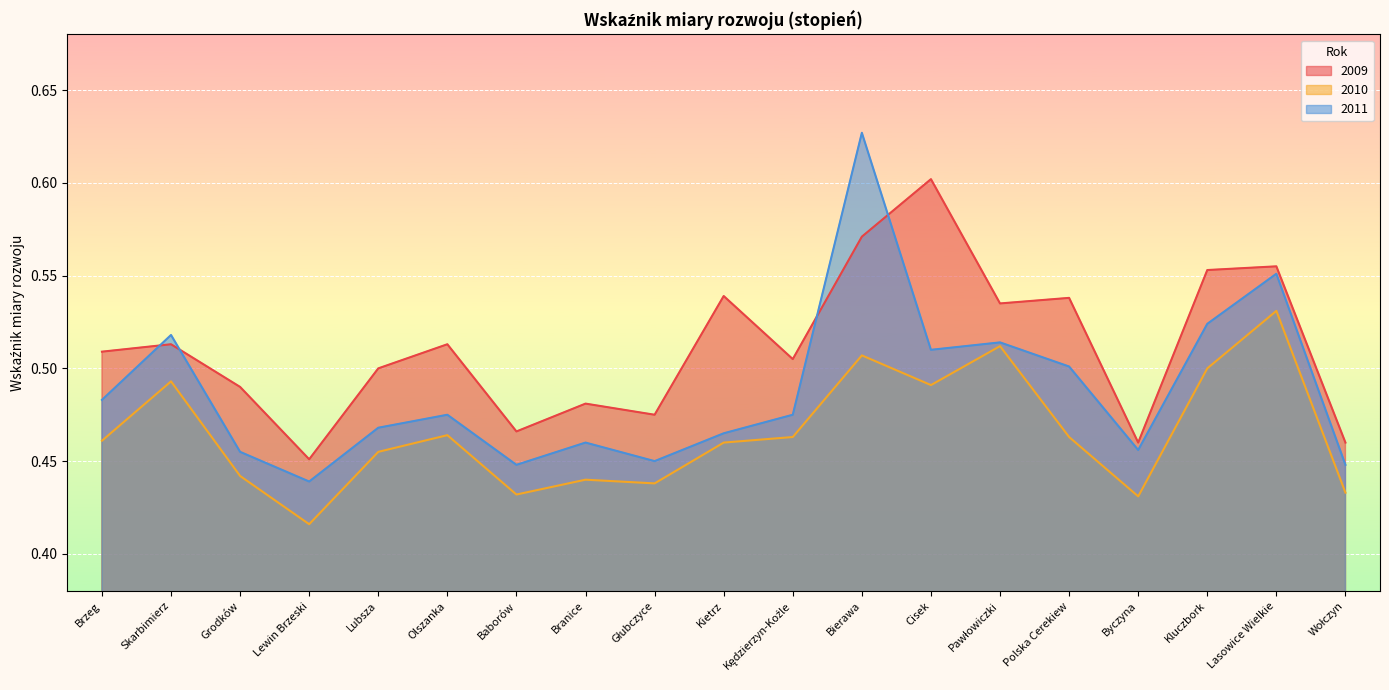

In 2010, how many points are lower than both neighbors (excluding endpoints)?

5